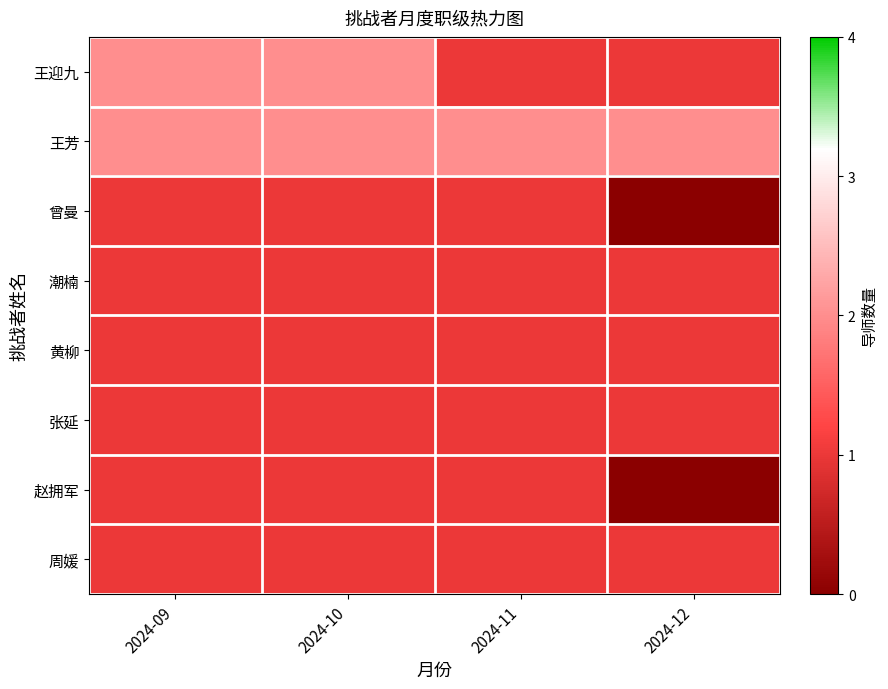

At which category is the sum across all series the highest?

2024-09